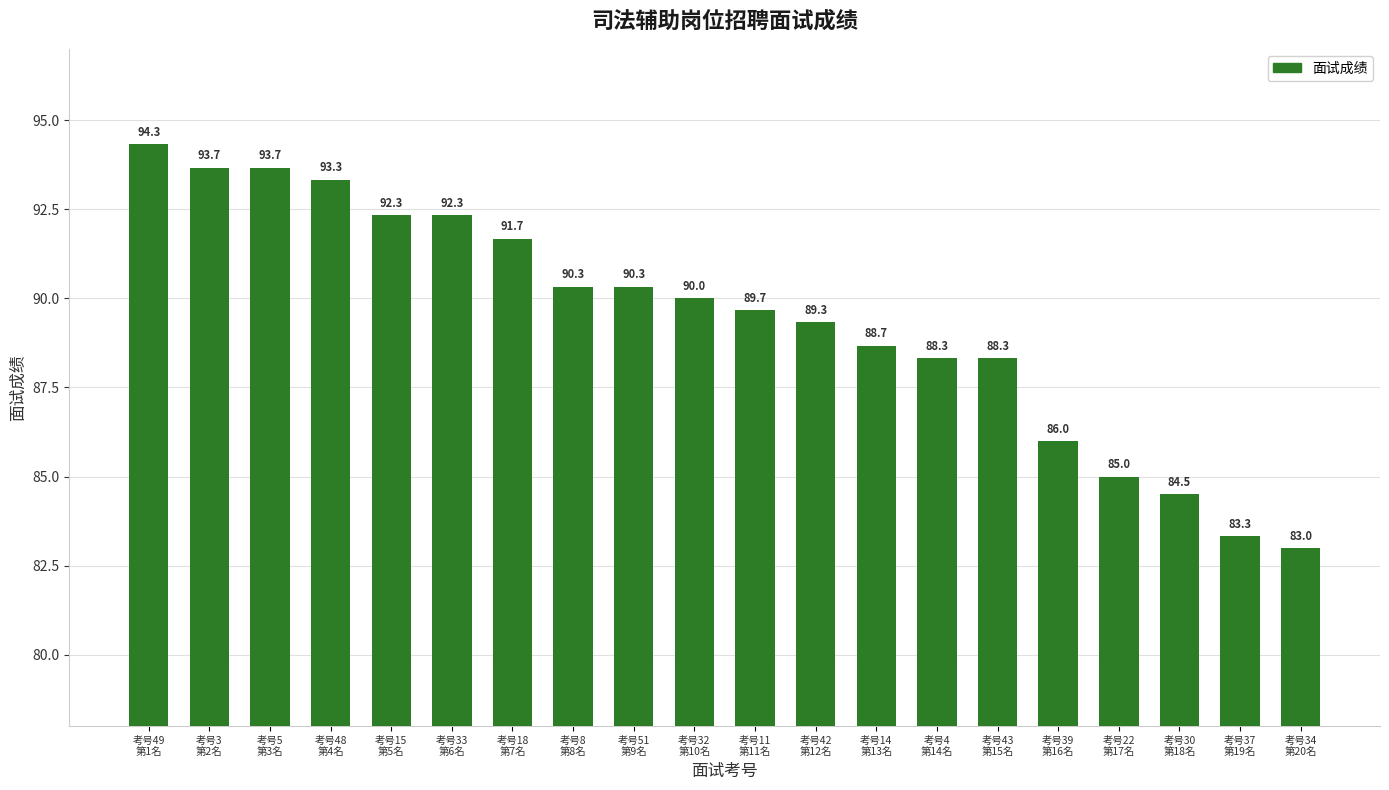

The chart shows a value of 46.8 at 考号51
第9名. True or false?

False